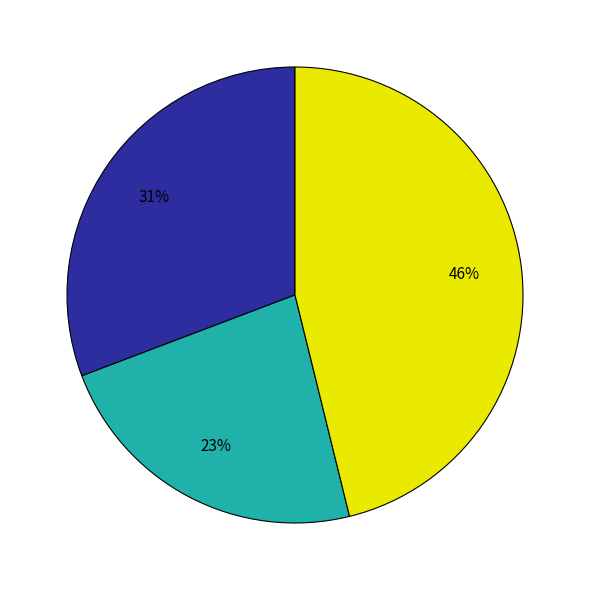

To the nearest percent, what is the difference between the largest and smallest slice percentages?

23%